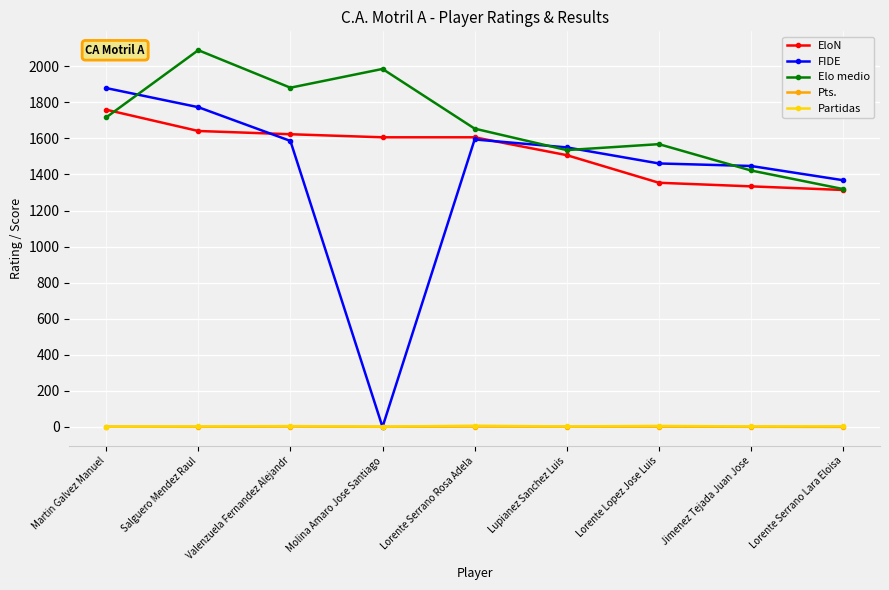

Which series changed the most between Martin Galvez Manuel and Lorente Serrano Lara Eloisa?

FIDE